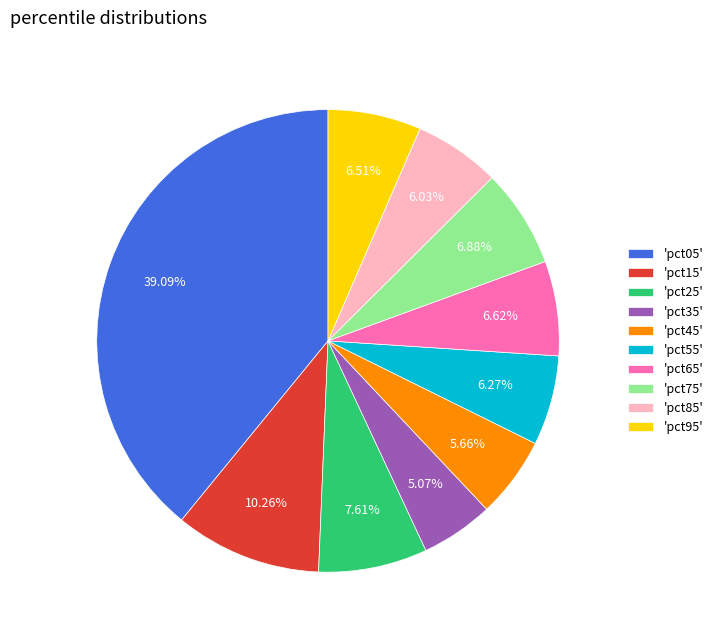

Does any single category account for the majority?

No